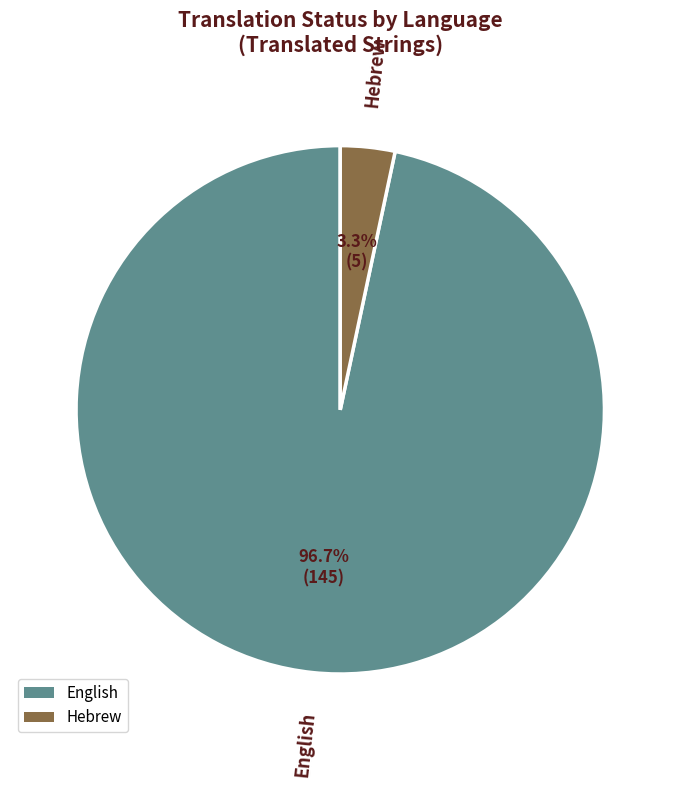

Count the number of slices in the pie.

2